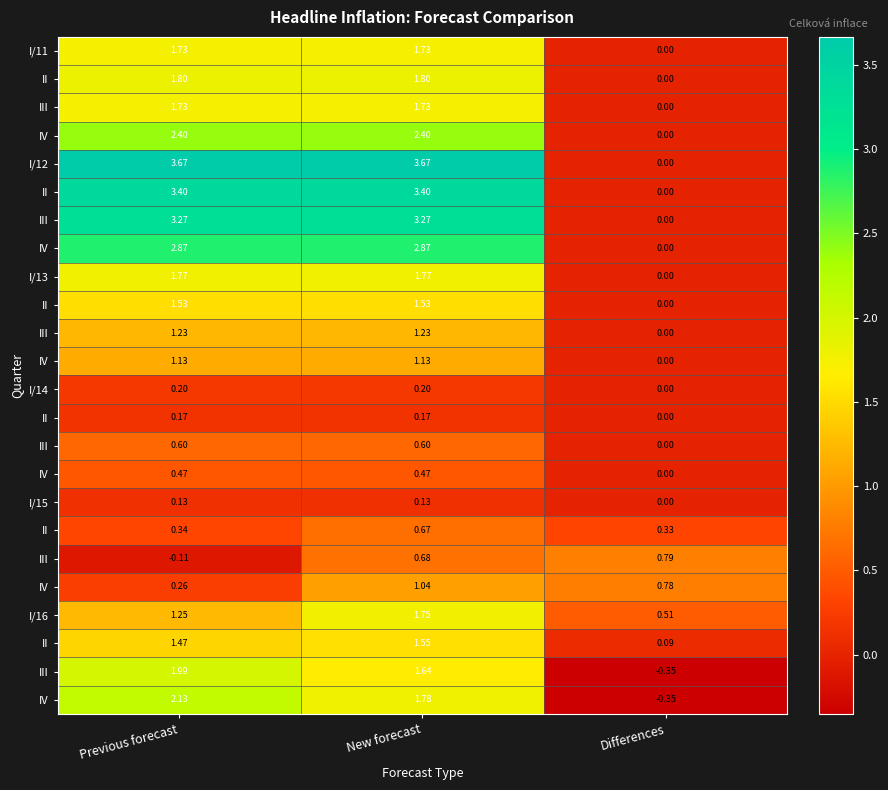

At which category is the sum across all series the highest?

New forecast